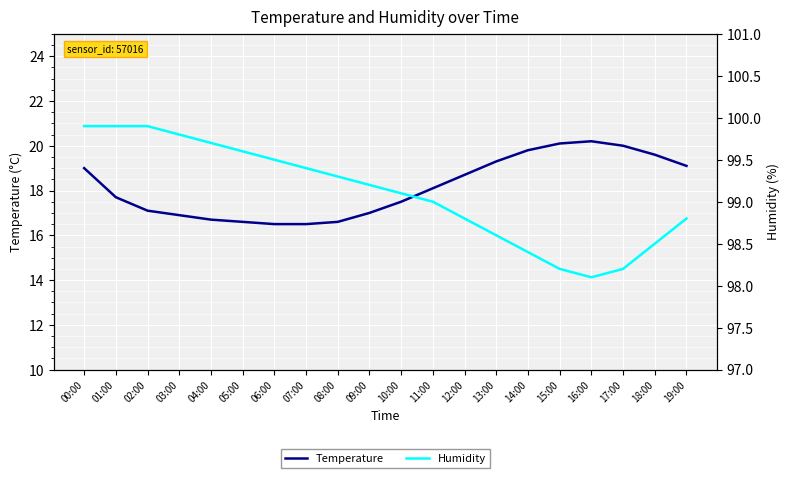

Does the chart display data point markers on the line(s)?

No